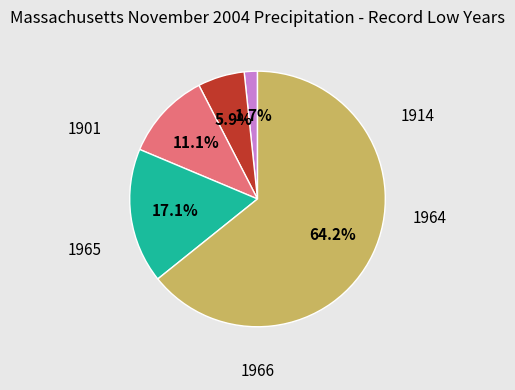

Is there a majority slice in this chart?

Yes